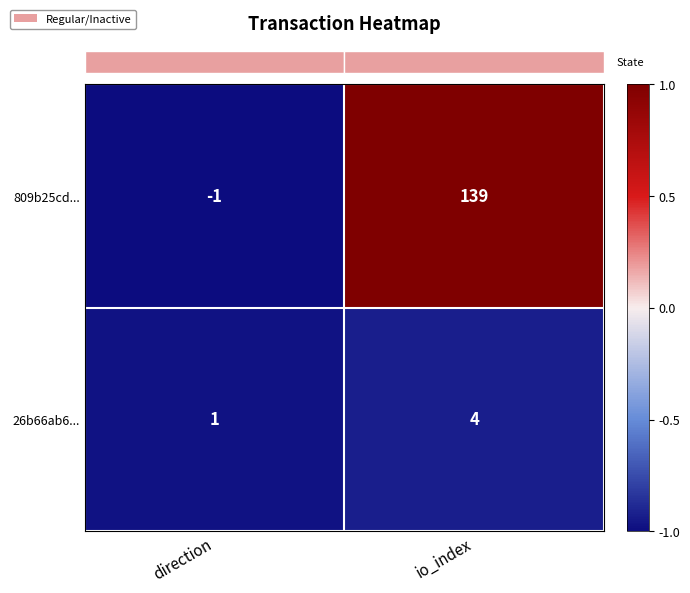

The 809b25cd... series shows -2 at direction. True or false?

False